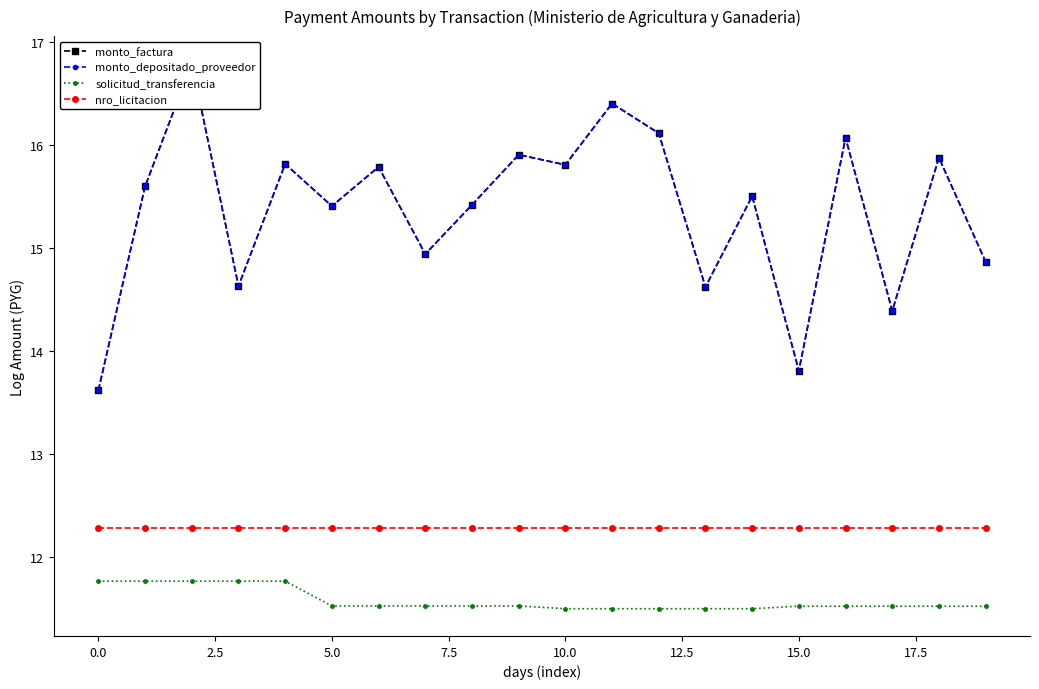

How many interior local peaks does the monto_depositado_proveedor series have?

8